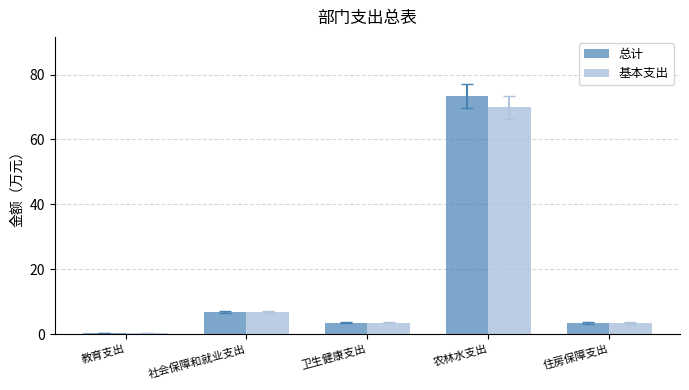

Which series changed the most between 农林水支出 and 住房保障支出?

总计